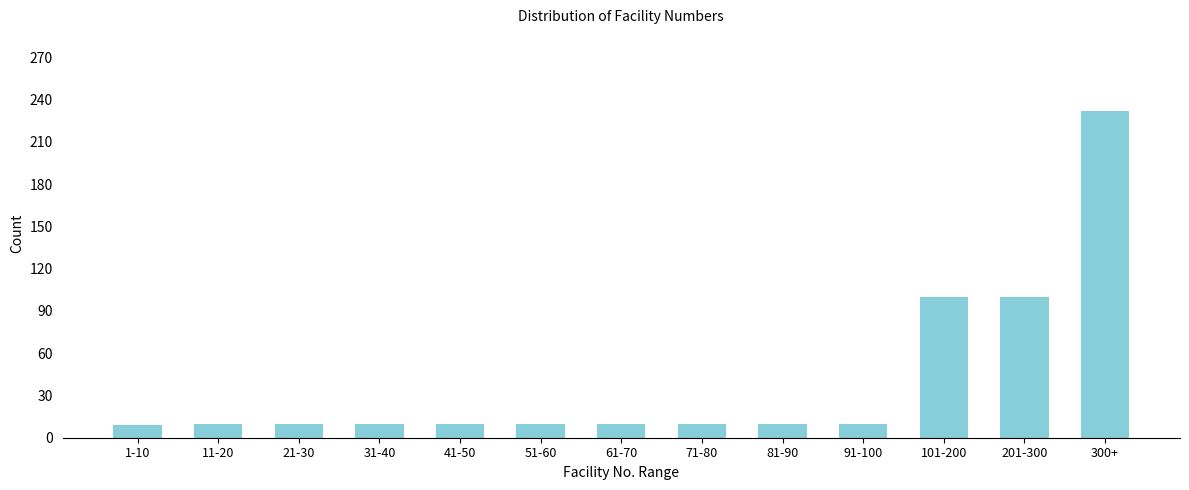

What is the sum of the values at 41-50 and 1-10?

19